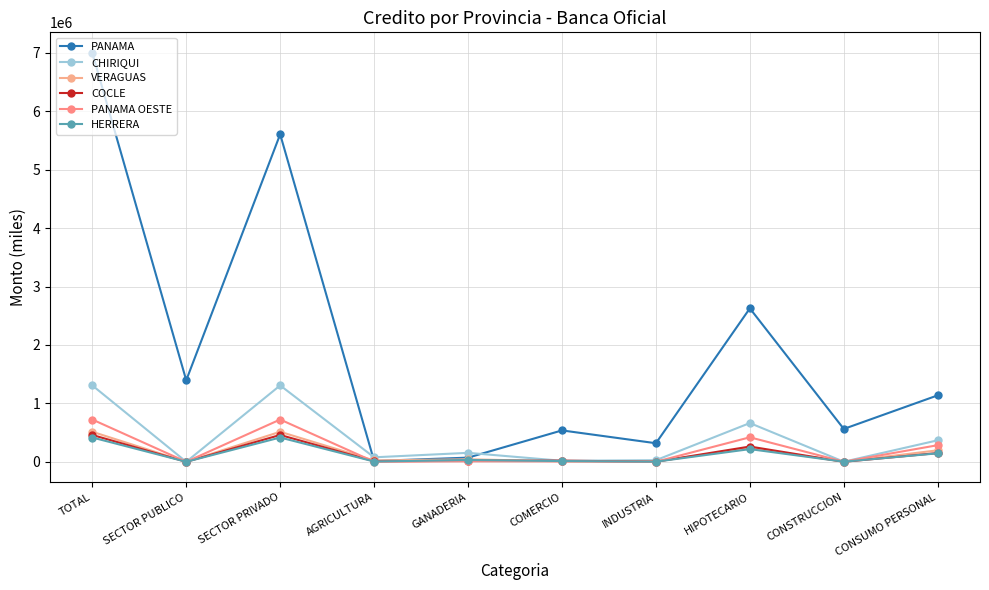

At which label does VERAGUAS reach its minimum?

SECTOR PUBLICO